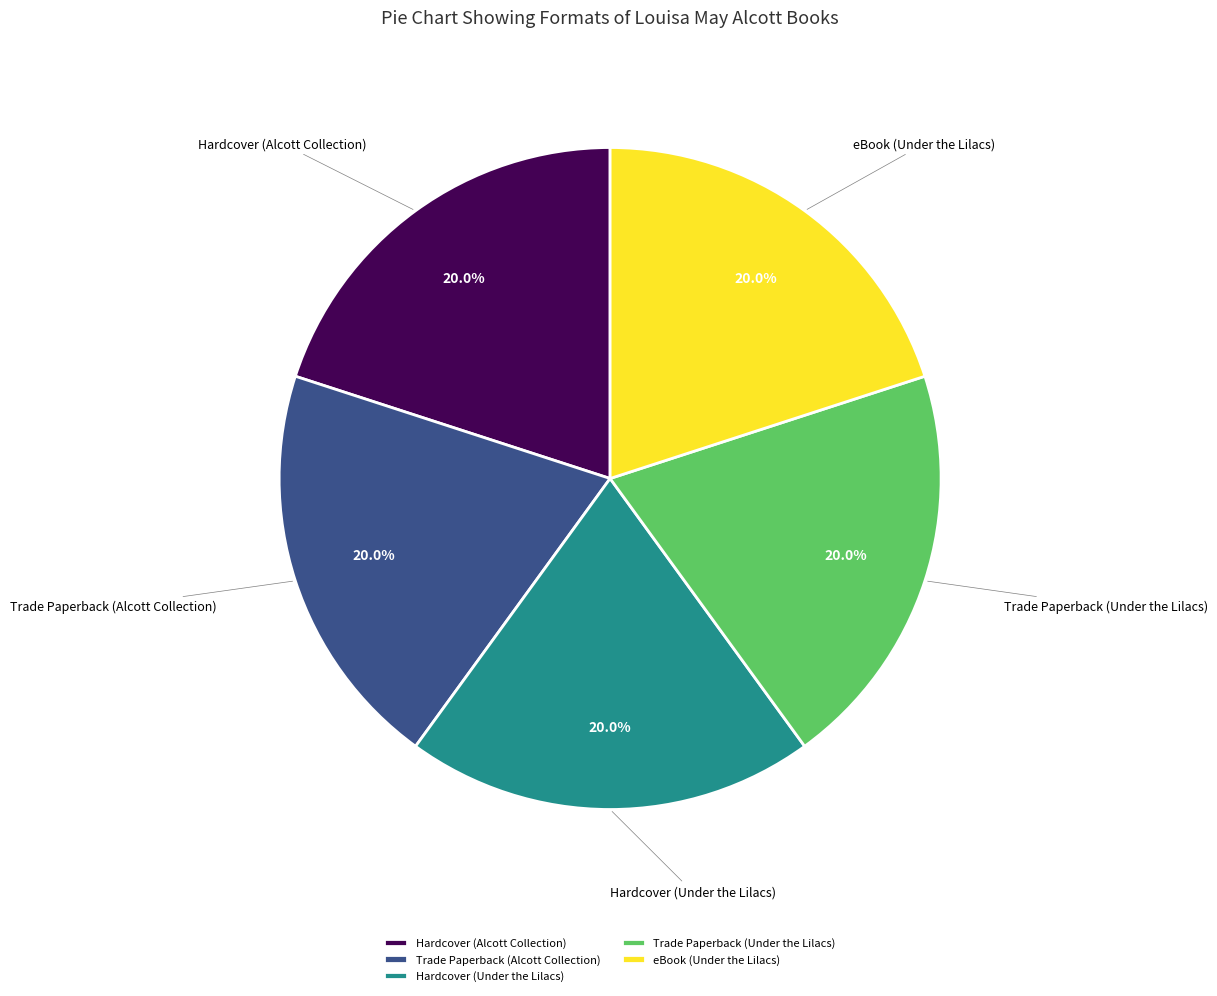

What percentage is the Trade Paperback (Under the Lilacs) slice, to the nearest percent?

20%